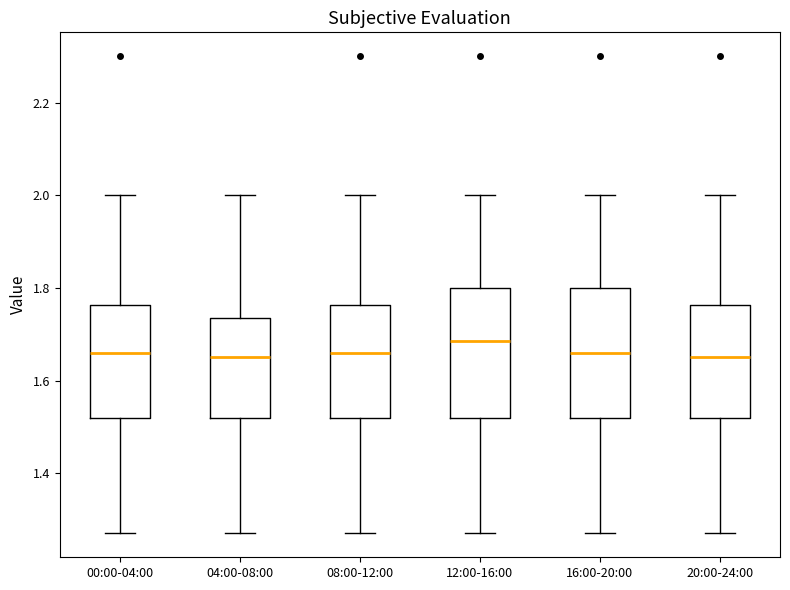

Reading left to right, read every box against the y-axis: the position of its median line, the range the box covers, and the ends of its whiskers. The values are not printed on the chart, so give them approximately, as read against the axis.

00:00-04:00: median 1.66, box 1.52 to 1.76, whiskers 1.28 to 2.00
04:00-08:00: median 1.66, box 1.52 to 1.74, whiskers 1.28 to 2.00
08:00-12:00: median 1.66, box 1.52 to 1.76, whiskers 1.28 to 2.00
12:00-16:00: median 1.68, box 1.52 to 1.80, whiskers 1.28 to 2.00
16:00-20:00: median 1.66, box 1.52 to 1.80, whiskers 1.28 to 2.00
20:00-24:00: median 1.66, box 1.52 to 1.76, whiskers 1.28 to 2.00